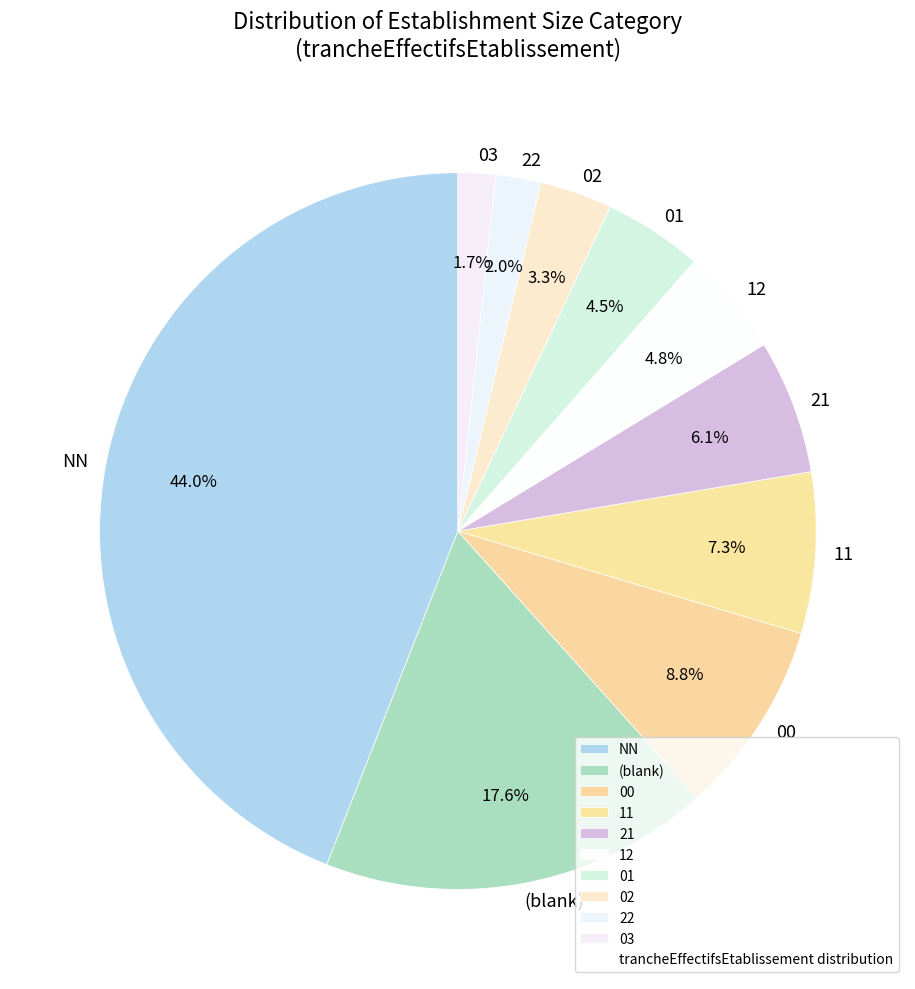

To the nearest percent, what is the average slice percentage?

10%